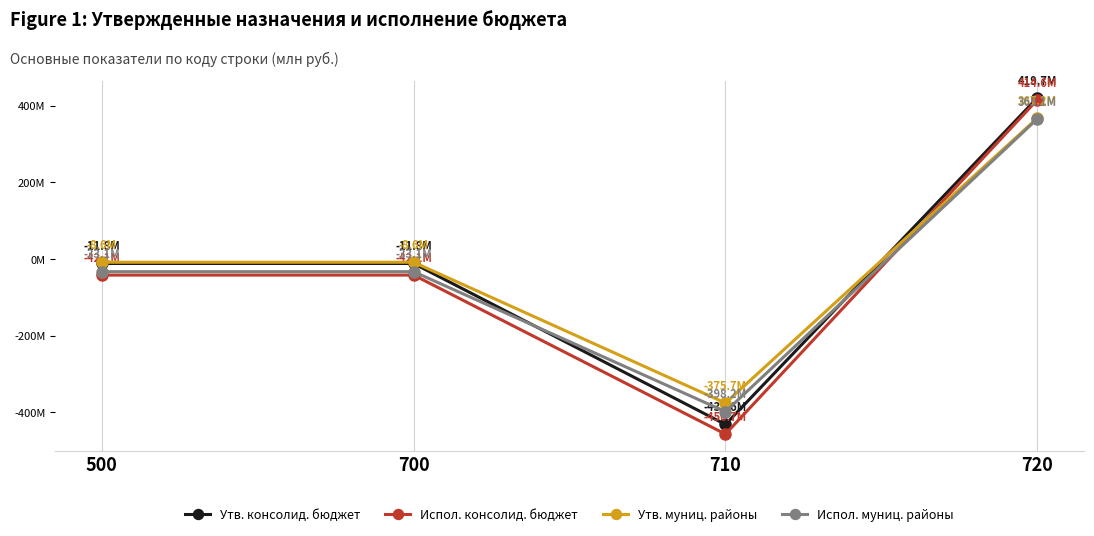

Reading left to right, what are all the values shown in this chart?

Утв. консолид. бюджет: -11842794.0	-11842794.0	-431563233.0	419720439.0
Испол. консолид. бюджет: -42092298.2	-42092298.2	-456723302.9	414631004.7
Утв. муниц. районы: -8568594.0	-8568594.0	-375732862.0	367164268.0
Испол. муниц. районы: -33120286.0	-33120286.0	-398210262.6	365089976.6